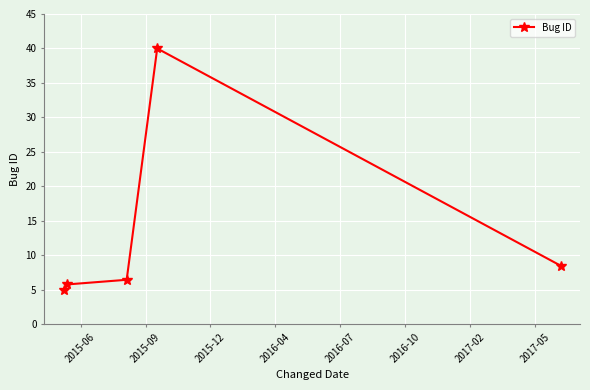

How many distinct data groups are displayed?

1